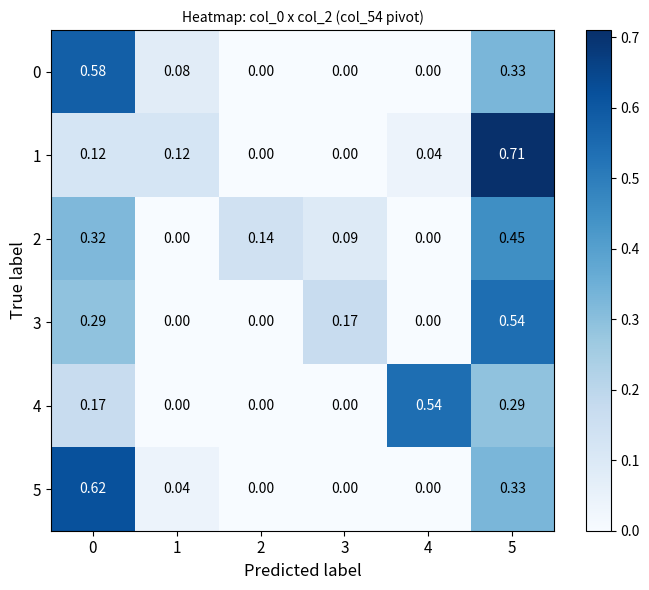

How many data points in 2 are above 0?

4